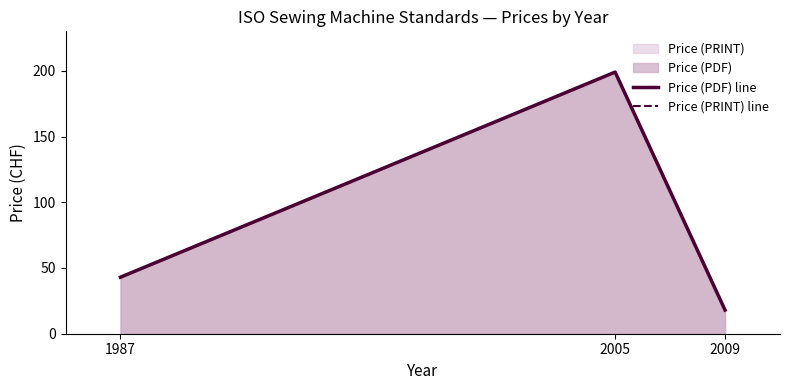

What is the minimum value shown in the chart?

18